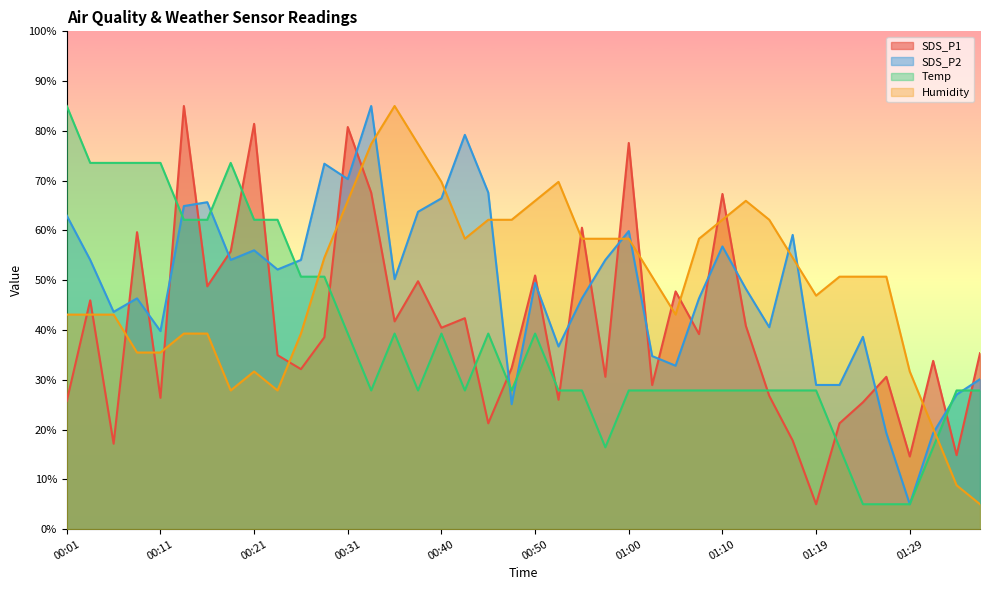

Between 00:33 and 00:35, which is larger?

00:33